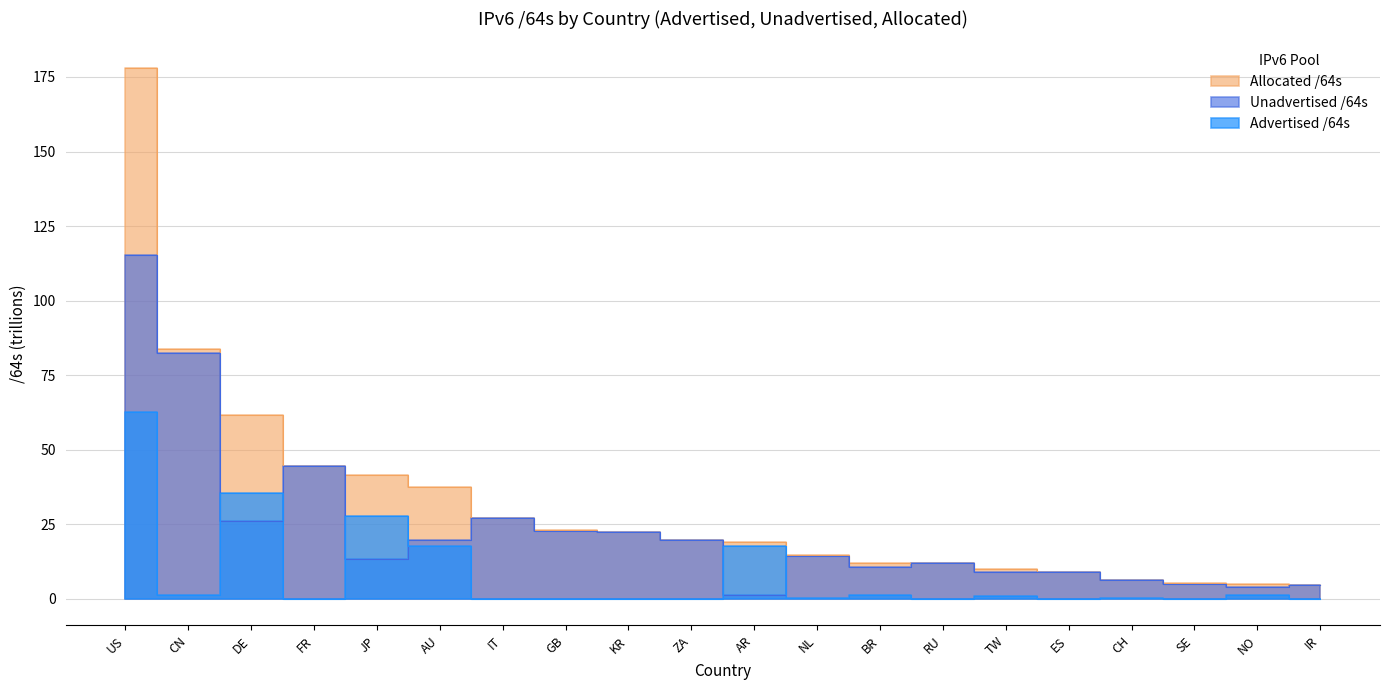

True or false: Advertised /64s and Allocated /64s intersect in this chart.

False